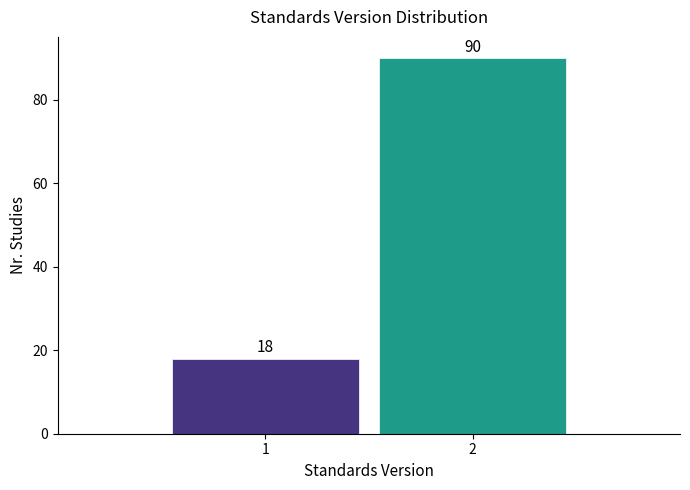

Reading left to right, what are all the values shown in this chart?

1=18	2=90